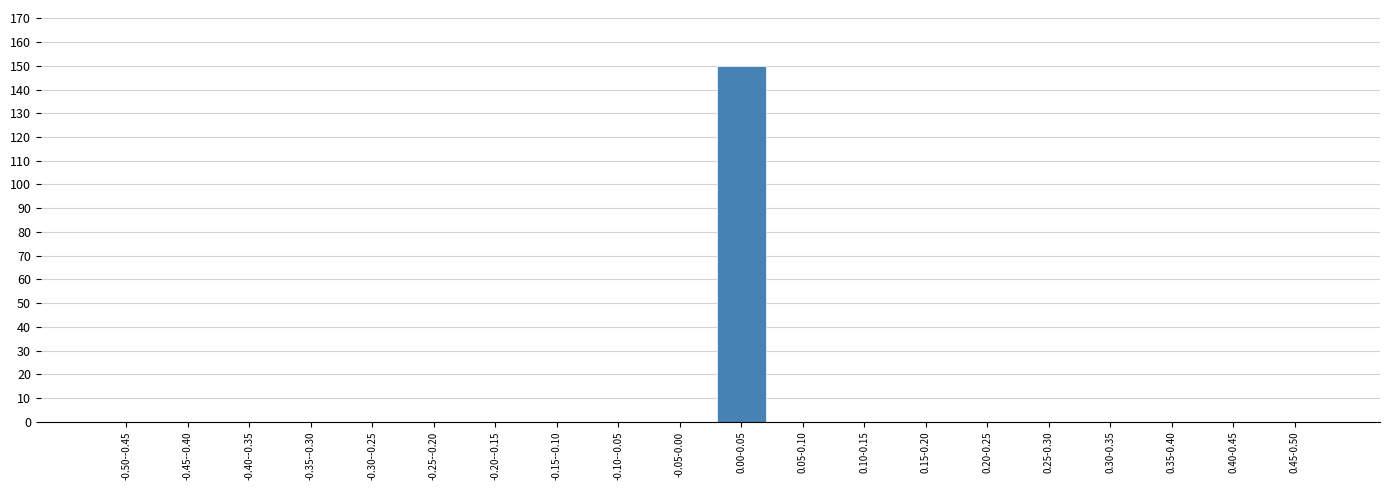

Reading left to right, extract all data points from this chart.

-0.50--0.45=0	-0.45--0.40=0	-0.40--0.35=0	-0.35--0.30=0	-0.30--0.25=0	-0.25--0.20=0	-0.20--0.15=0	-0.15--0.10=0	-0.10--0.05=0	-0.05-0.00=0	0.00-0.05=150	0.05-0.10=0	0.10-0.15=0	0.15-0.20=0	0.20-0.25=0	0.25-0.30=0	0.30-0.35=0	0.35-0.40=0	0.40-0.45=0	0.45-0.50=0